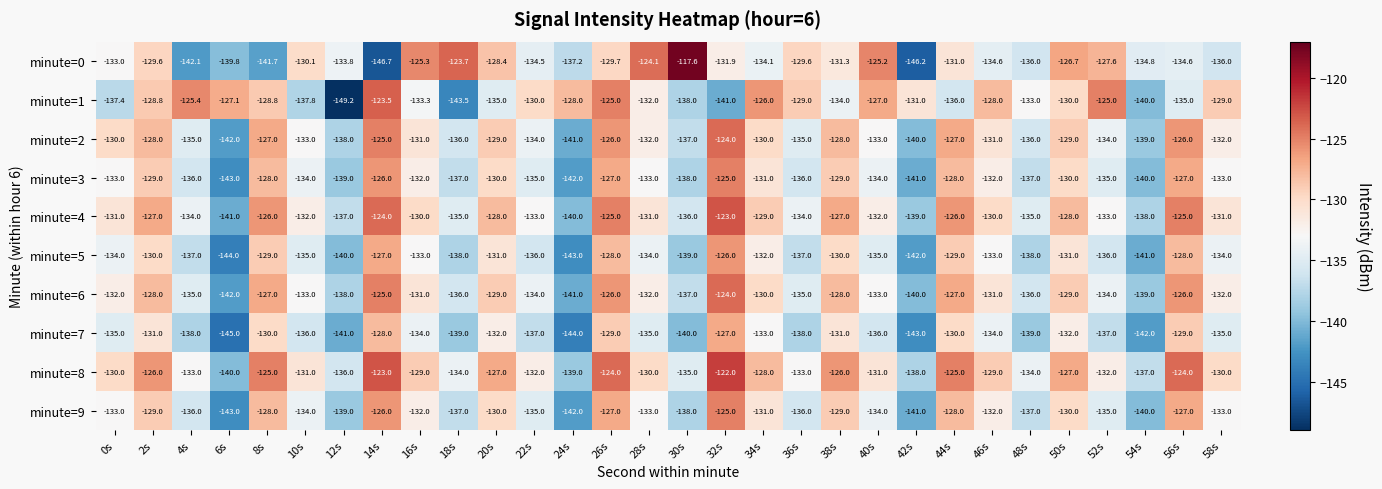

Is it true that minute=3 equals -54.4 at 8s?

False